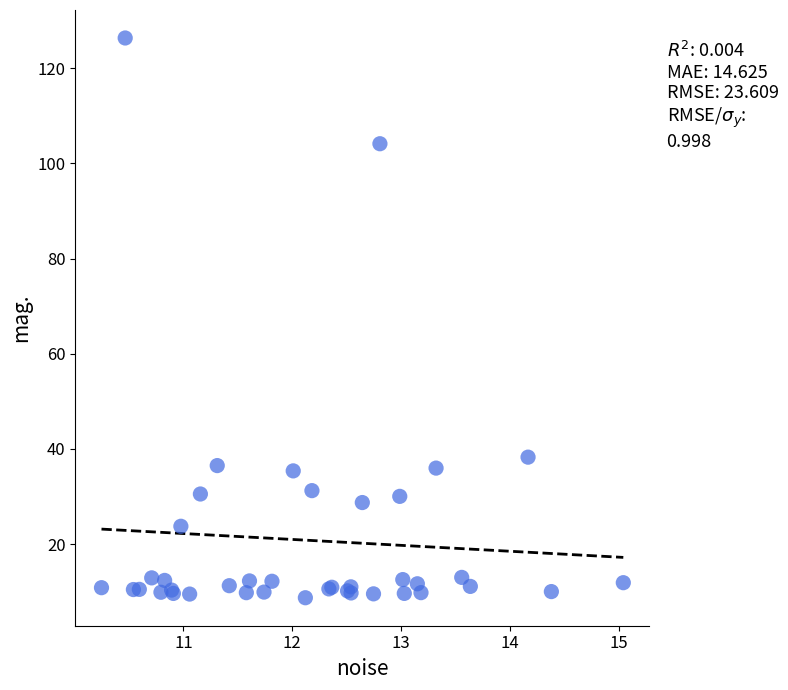

What Y value in the scatter plot is closest to 67?

38.3